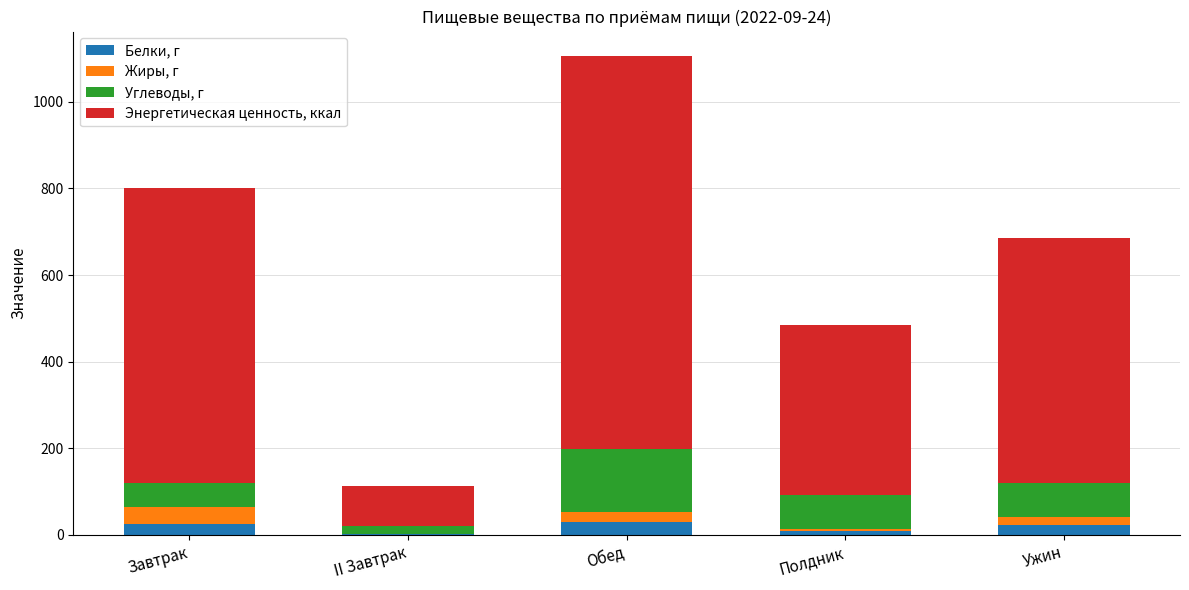

Count the number of categories in the chart.

5